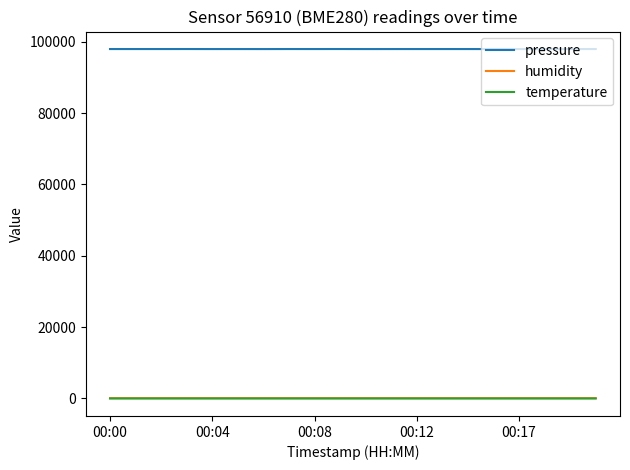

True or false: pressure and humidity cross at least once.

False